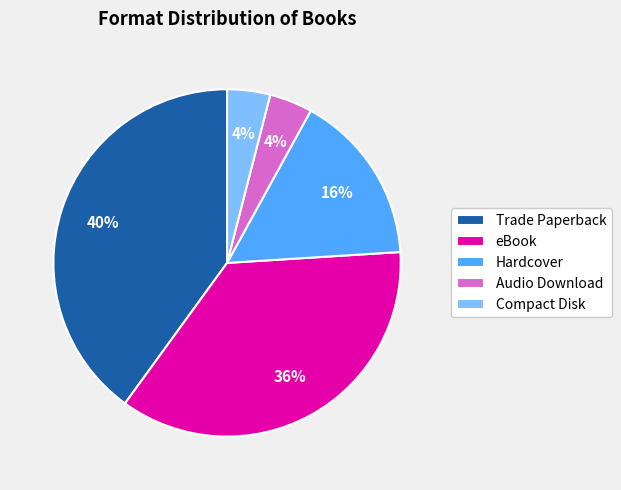

How many segments does this pie chart have?

5